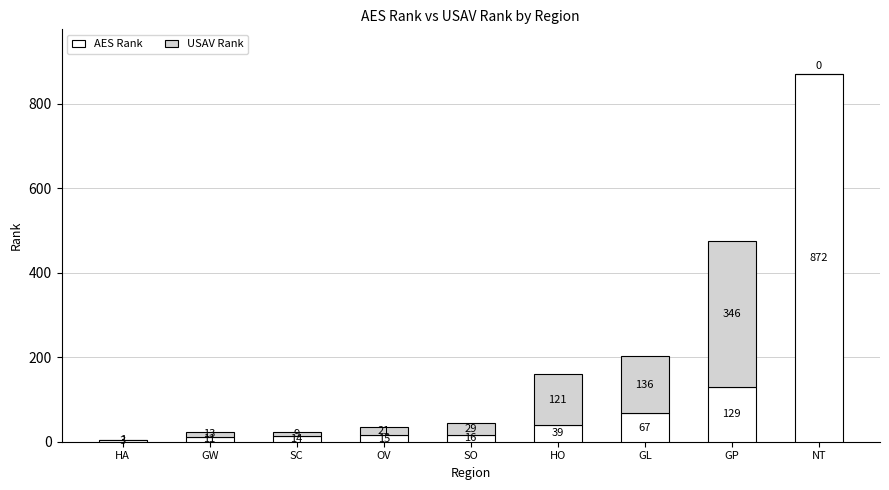

What are all the series names shown in the legend?

AES Rank, USAV Rank